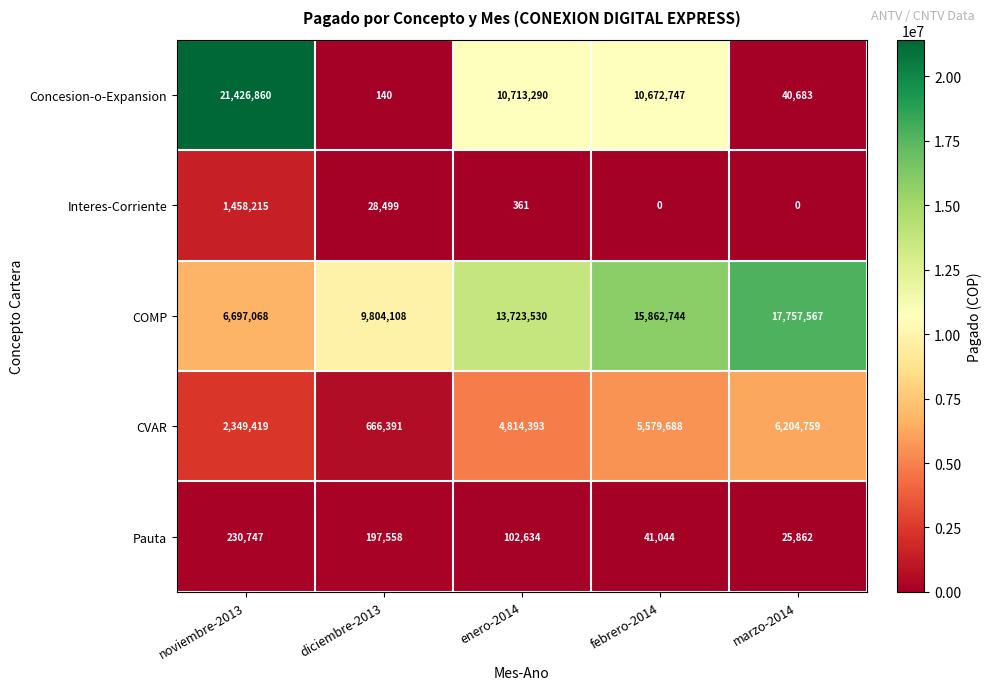

What is the average value of the Pauta series?

119569